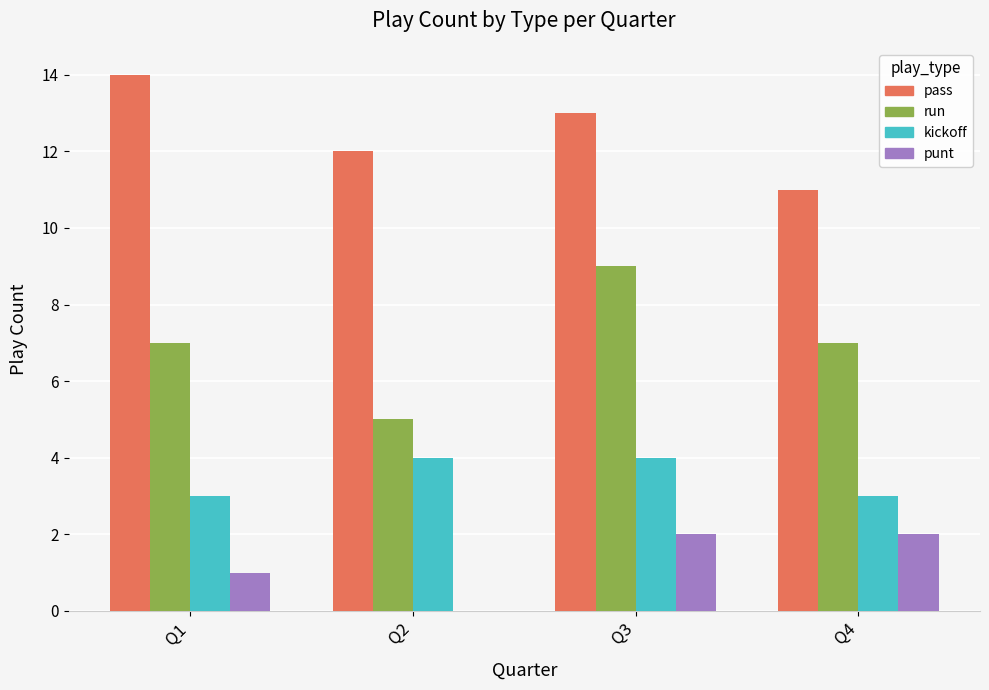

Is it true that pass equals 14 at Q1?

True